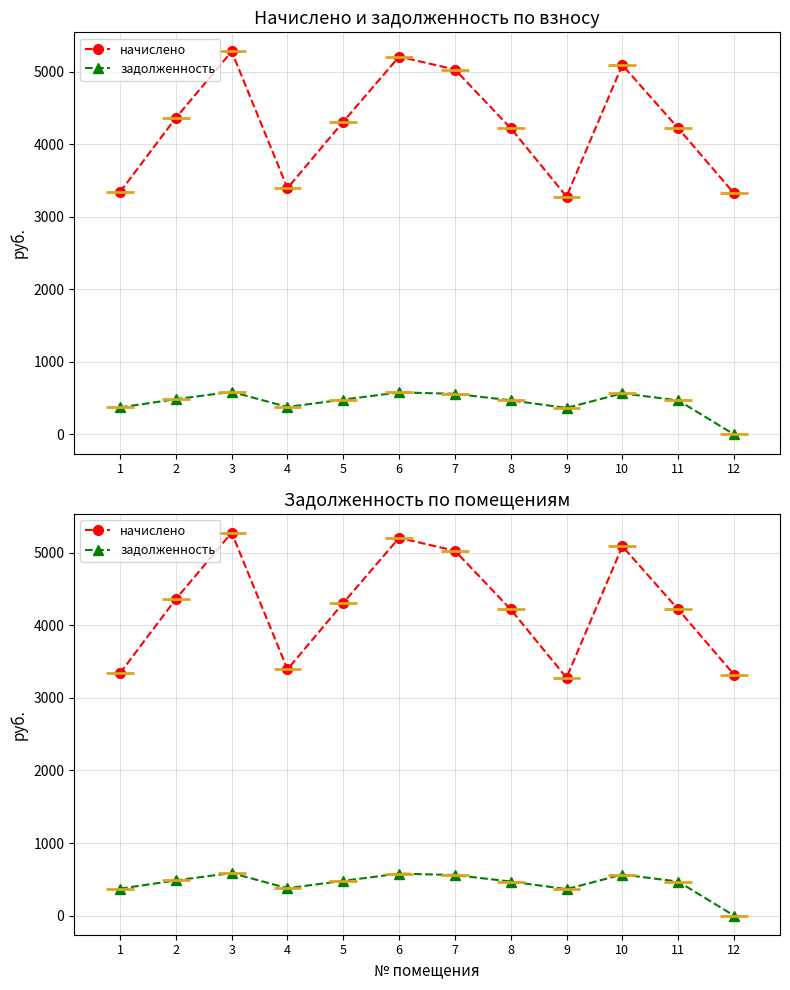

What is the approximate value of начислено at 4?

3393.3